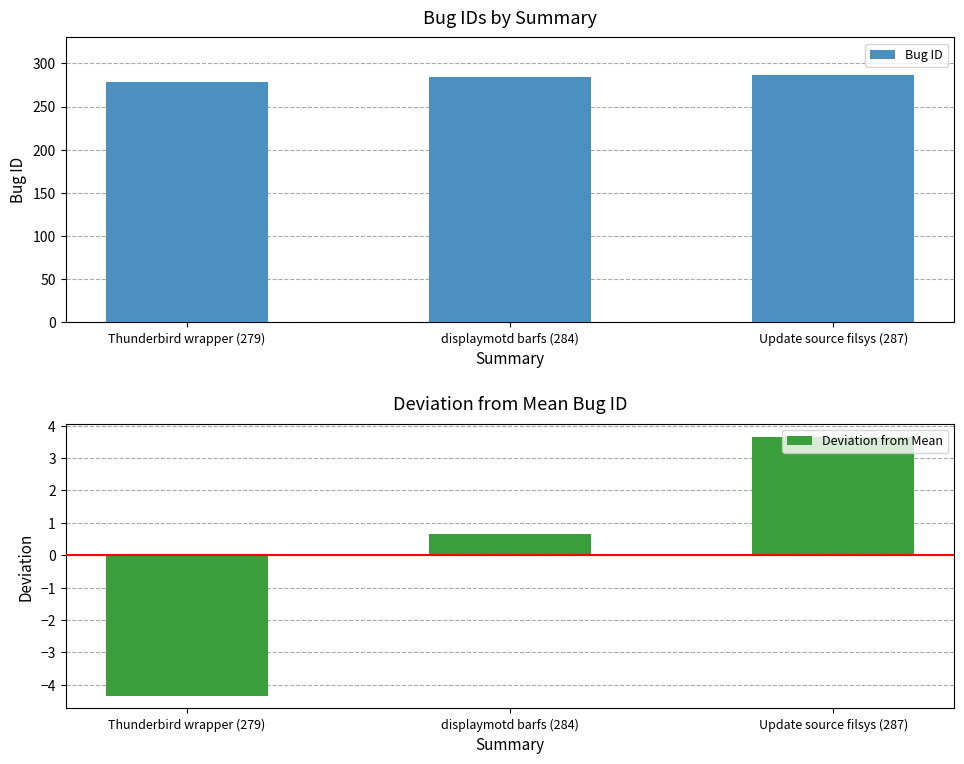

What is the label of the 1st bar from the right?

Update source filsys (287)